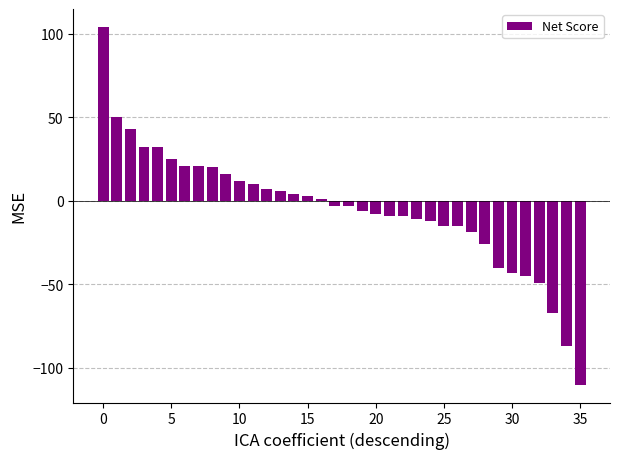

Reading left to right, extract all data points from this chart.

104	50	43	32	32	25	21	21	20	16	12	10	7	6	4	3	1	-3	-3	-6	-8	-9	-9	-11	-12	-15	-15	-19	-26	-40	-43	-45	-49	-67	-87	-110